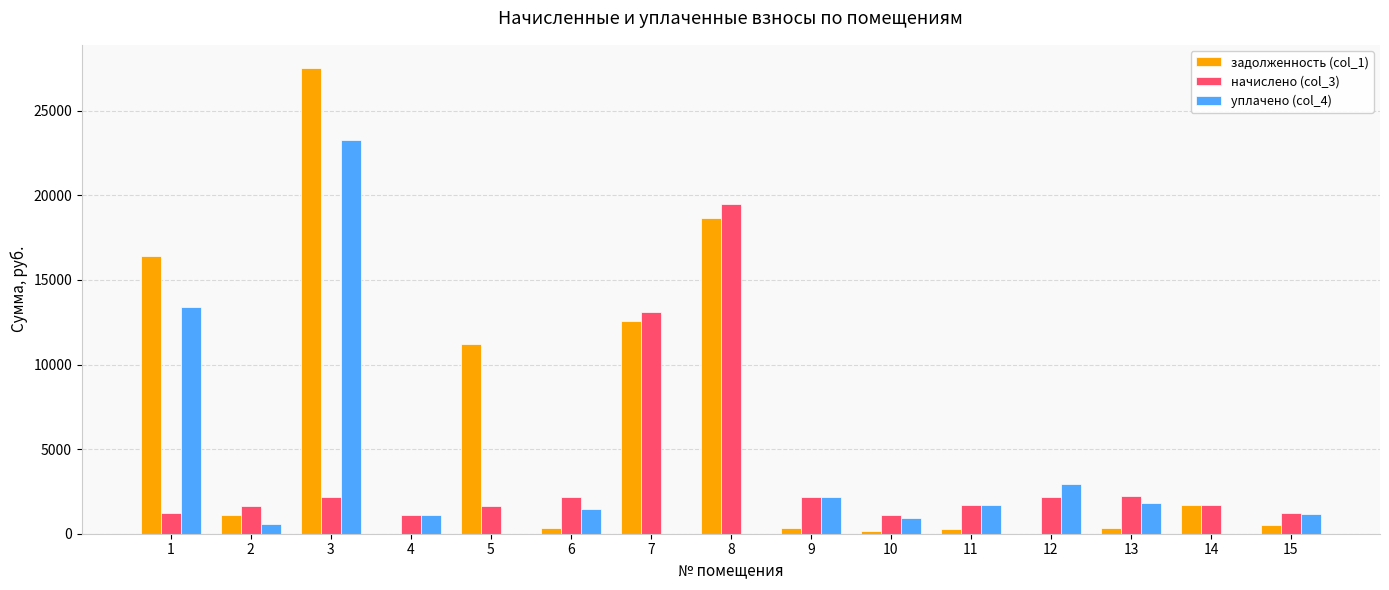

The value of уплачено (col_4) at 6 is 1443.7. True or false?

True